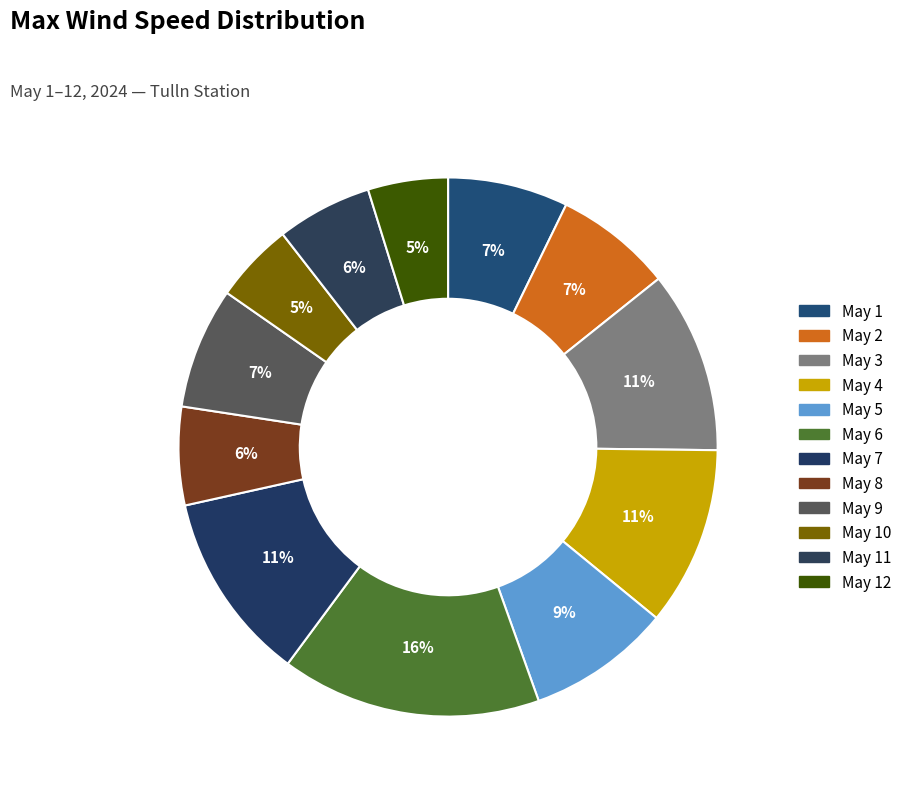

Count the number of slices in the pie.

12